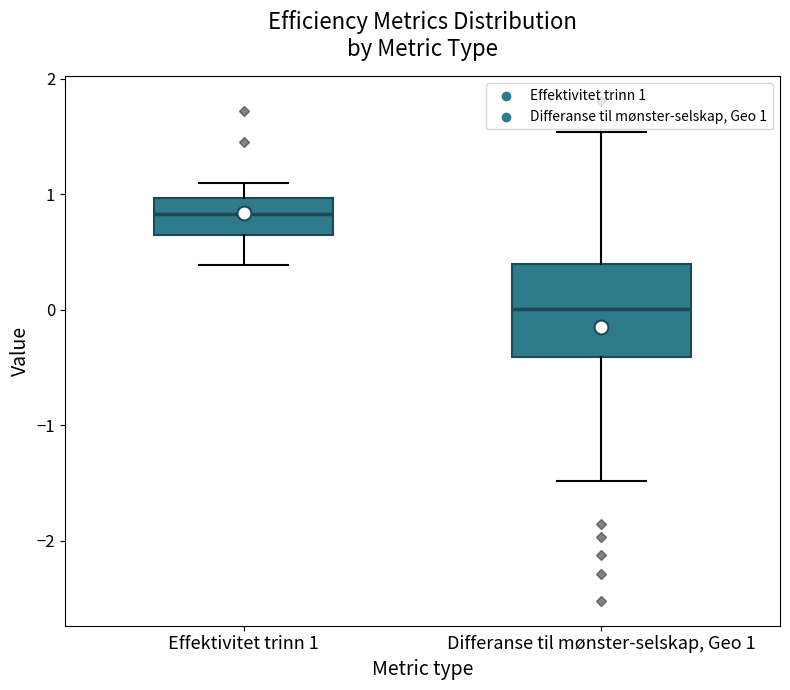

Reading left to right, transcribe this box plot: for each box, give where its median line is, the range the box spans, and where its two whiskers end, as read against the y-axis. The values are not printed on the chart, so give them approximately, as read against the axis.

Effektivitet trinn 1: median 0.8, box 0.6 to 1.0, whiskers 0.4 to 1.1
Differanse til mønster-selskap, Geo 1: median 0.0, box -0.4 to 0.4, whiskers -1.5 to 1.5